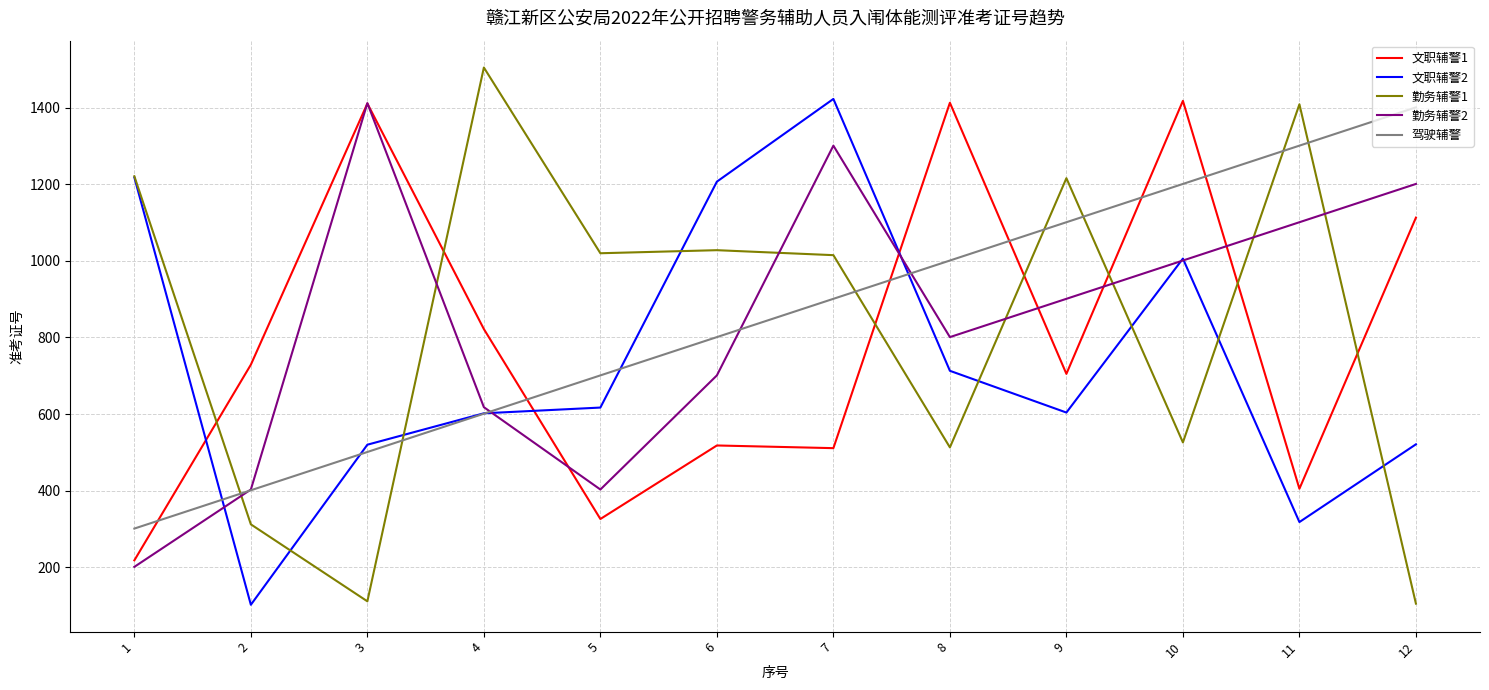

Which series has the widest spread of values?

勤务辅警1